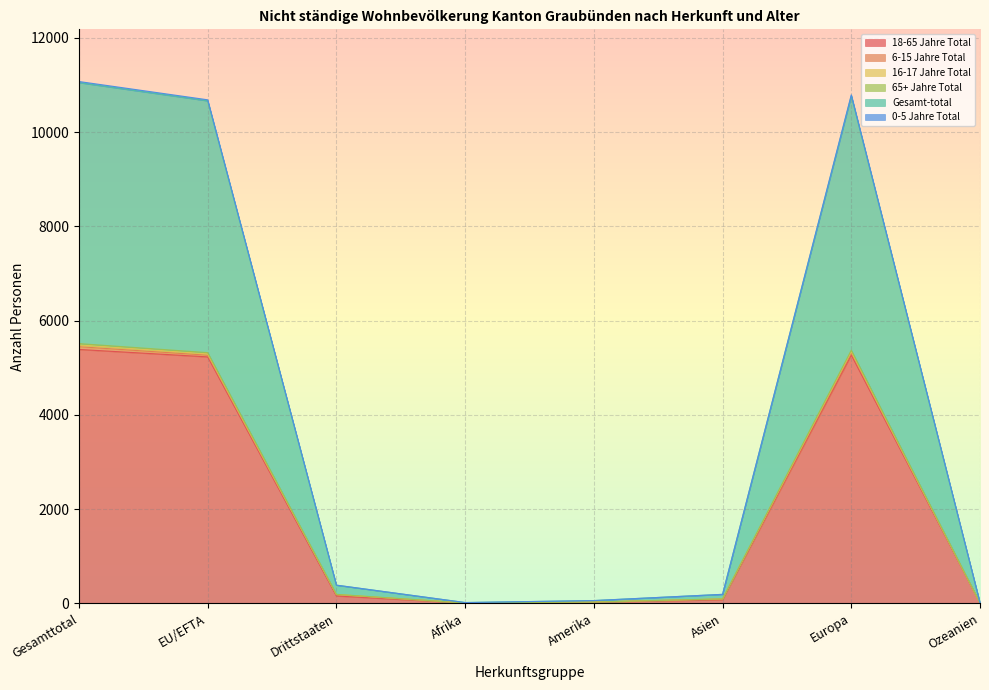

At which label does 65+ Jahre Total reach its peak?

Gesamttotal